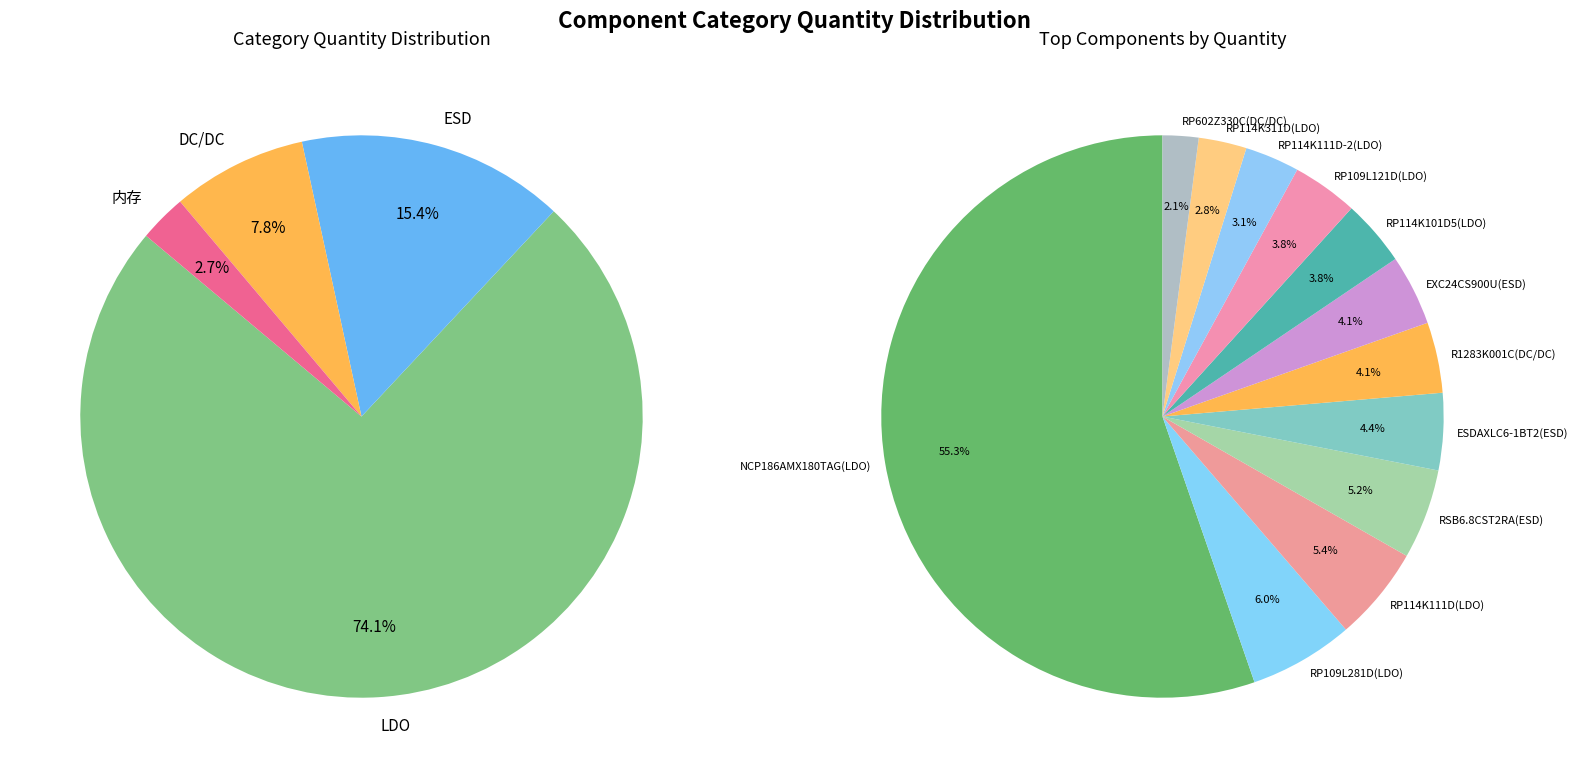

Which has a higher value, NCP186AMX180TAG(LDO) or ESDAXLC6-1BT2(ESD)?

NCP186AMX180TAG(LDO)